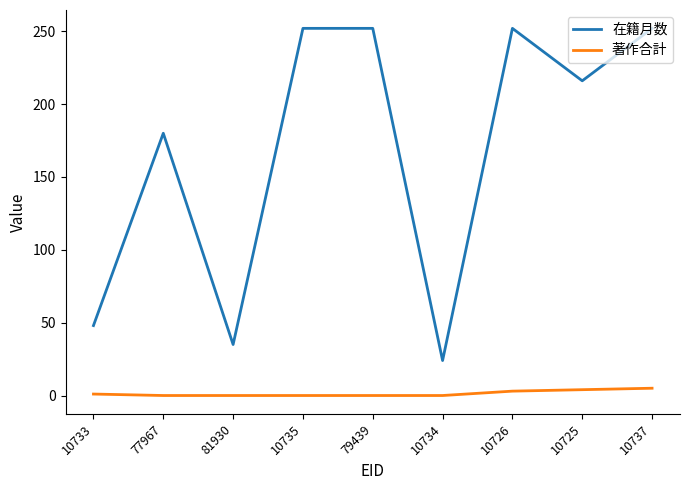

What is the greatest value displayed?

252